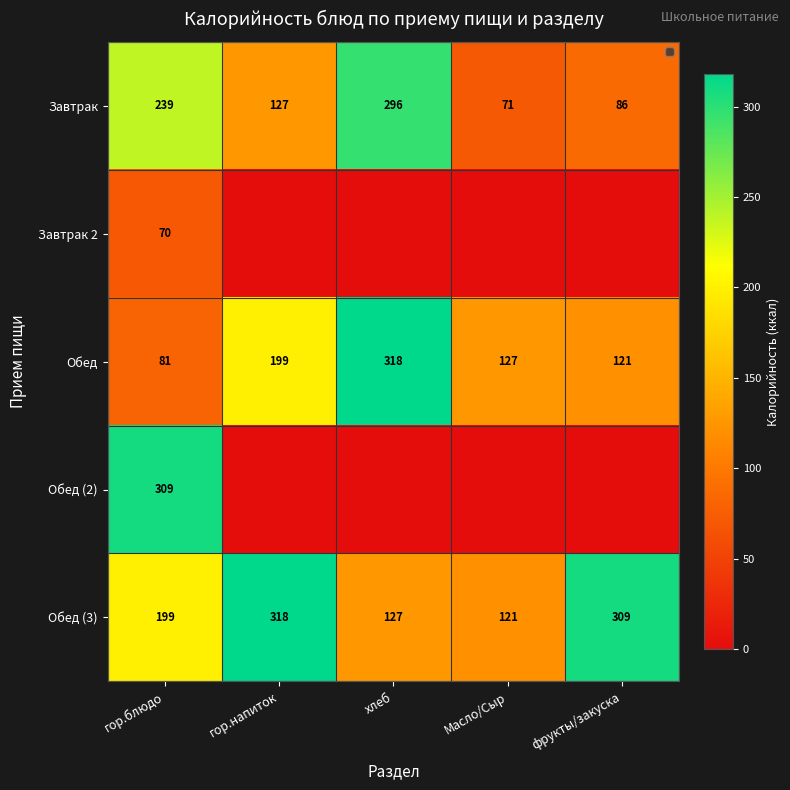

True or false: Обед (3) has a value of 183 at Масло/Сыр.

False